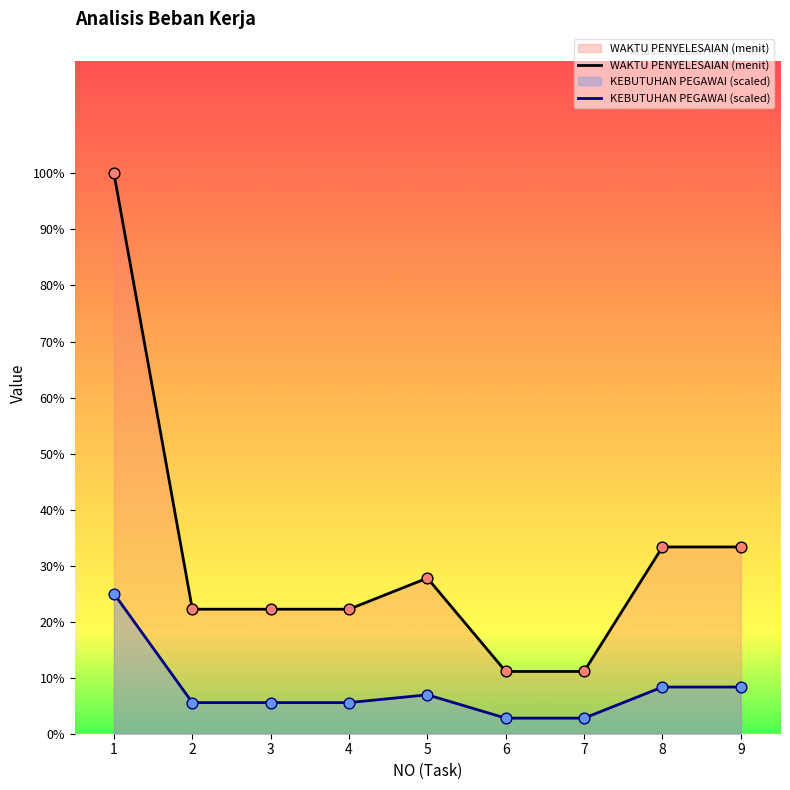

What are all the series names shown in the legend?

WAKTU PENYELESAIAN (menit), KEBUTUHAN PEGAWAI (scaled)